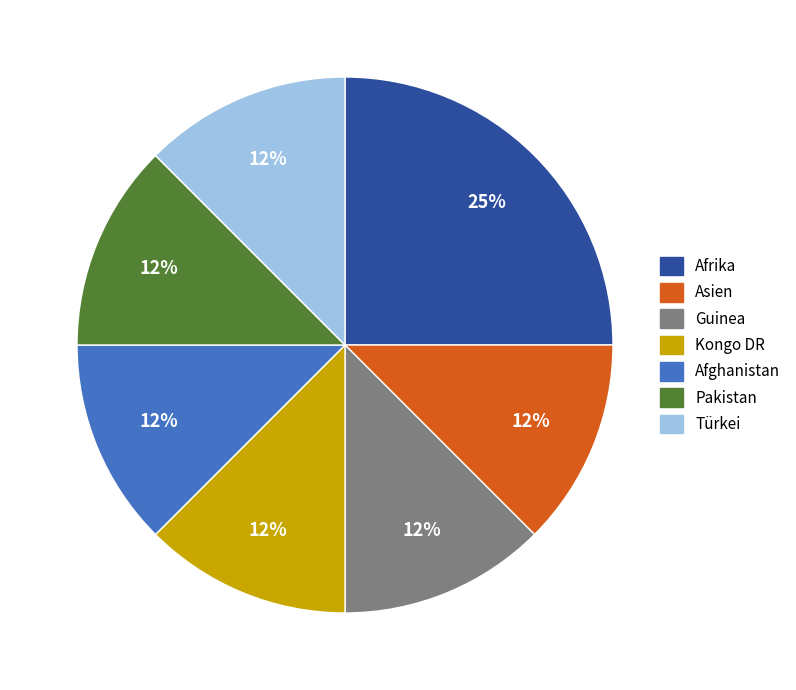

Count the number of slices in the pie.

7